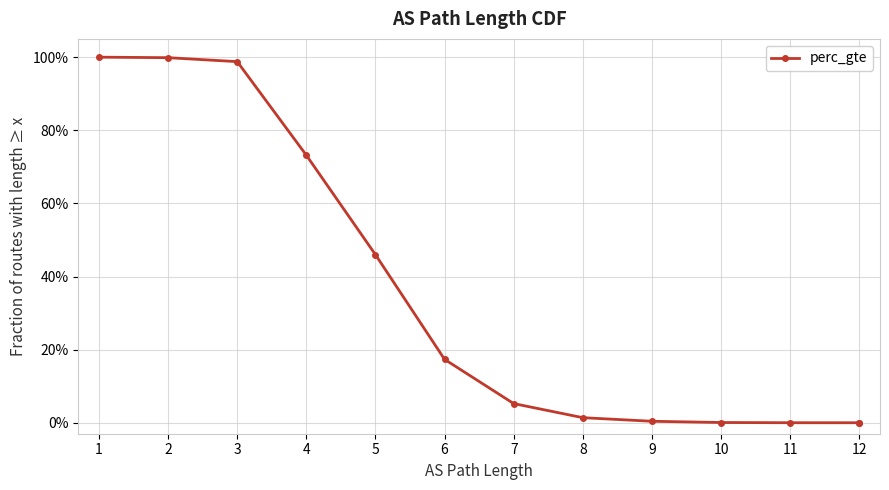

True or false: the data shows 1.7 at 2.

False